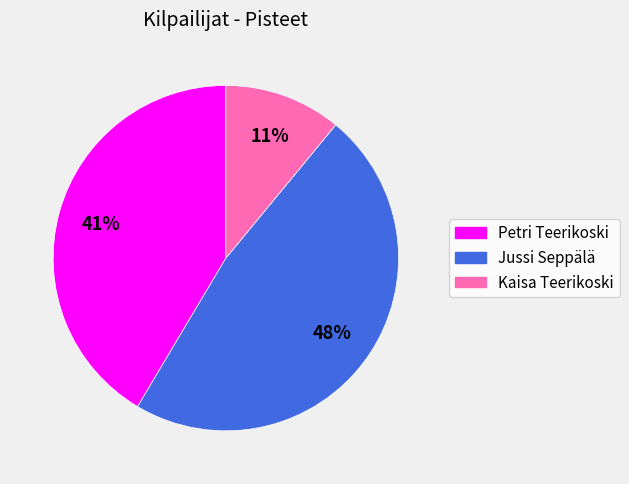

Which has a higher value, Kaisa Teerikoski or Petri Teerikoski?

Petri Teerikoski